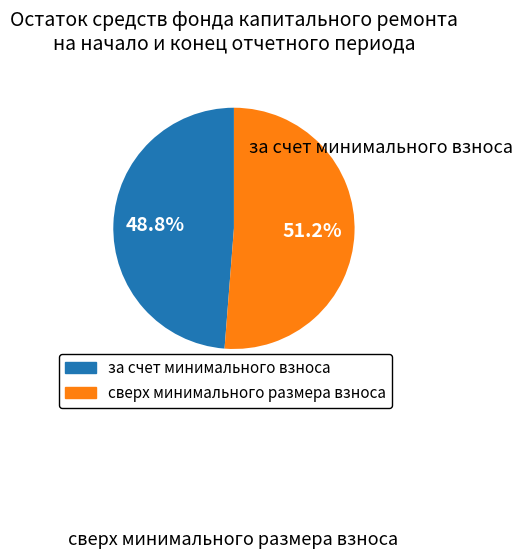

Is there any slice that represents more than half of the pie?

Yes